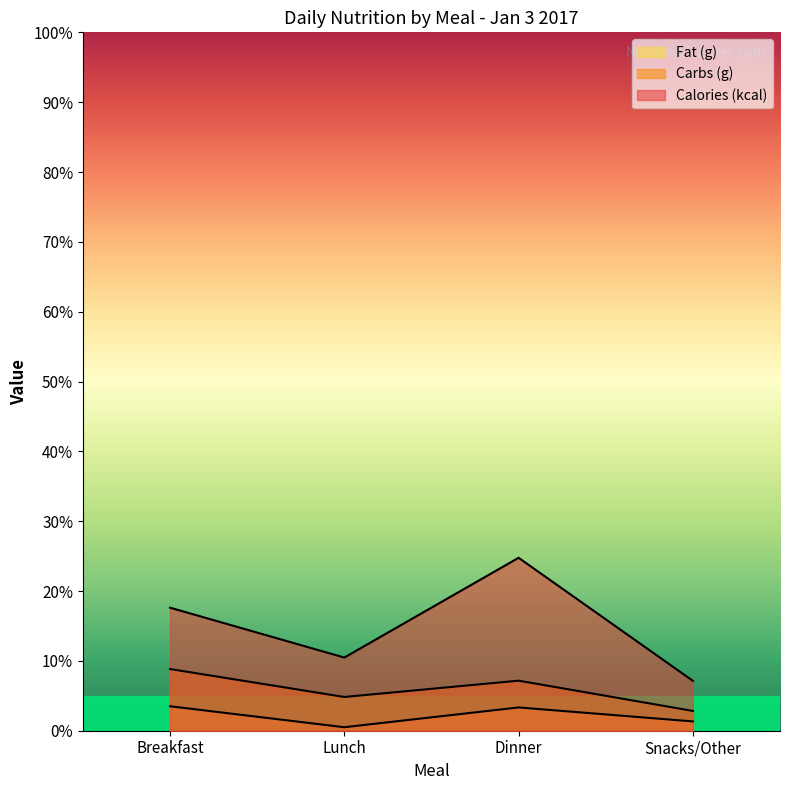

How many data points does each series have?

4